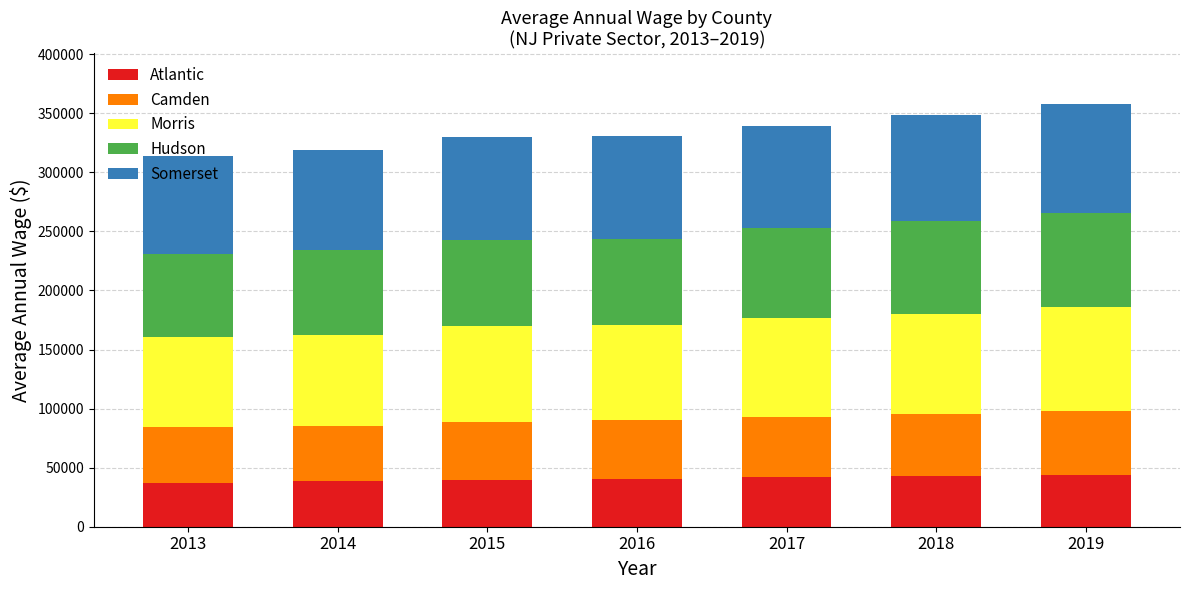

What is the total value across all series at 2015?

329802